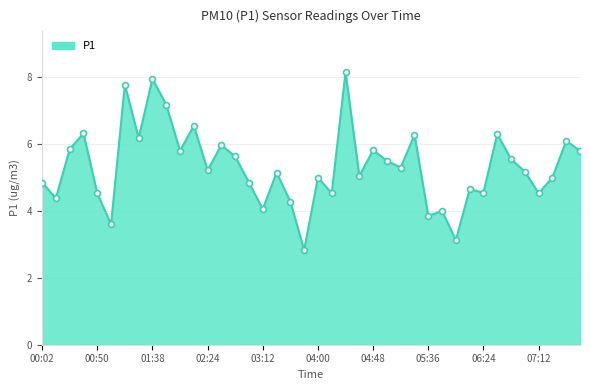

What is the maximum value shown in the chart?

8.2